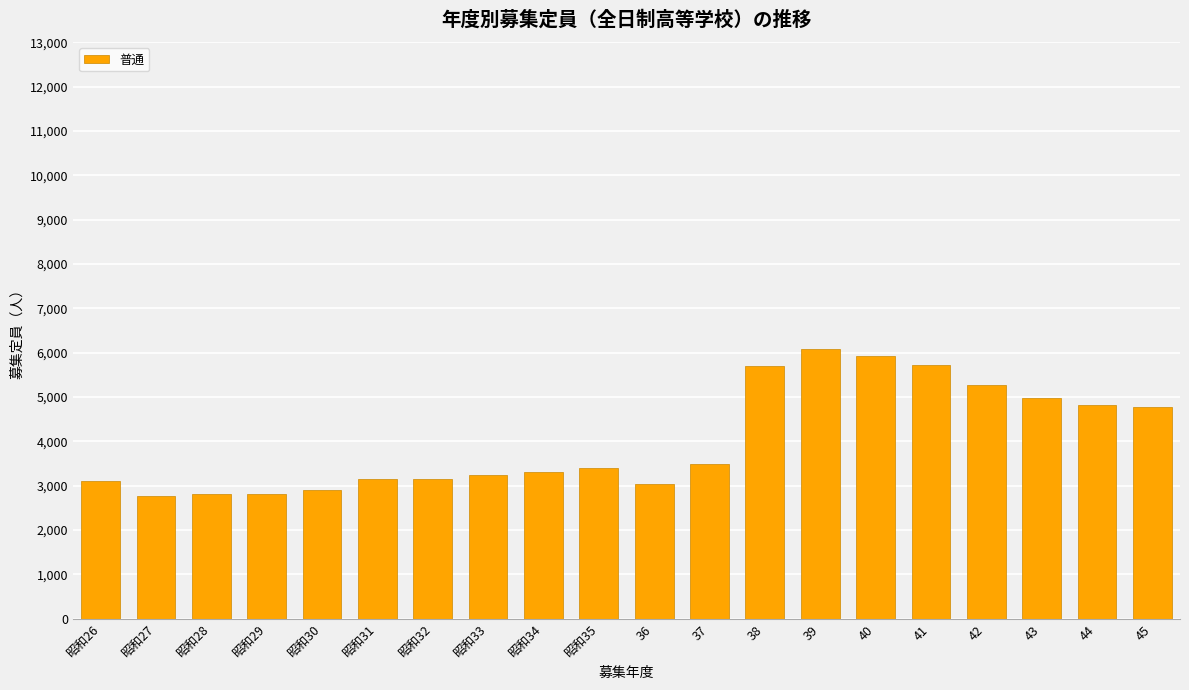

Is it true that the value at 38 is 9378?

False